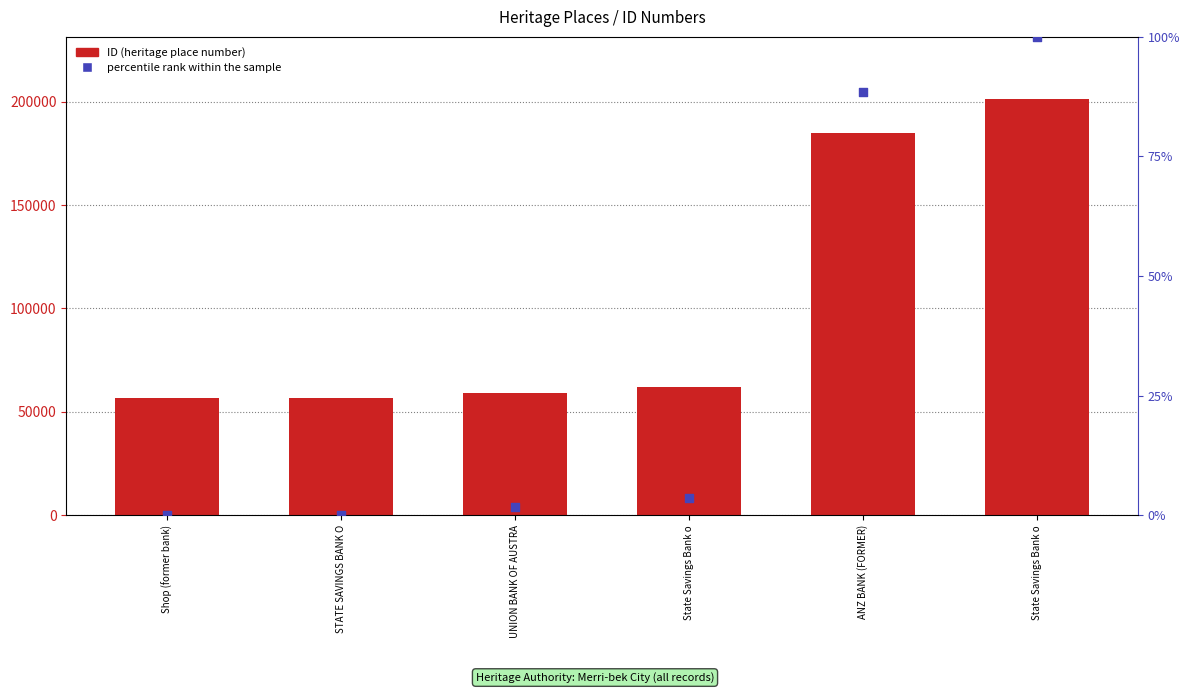

Which series reaches the minimum Y coordinate?

percentile rank within the sample